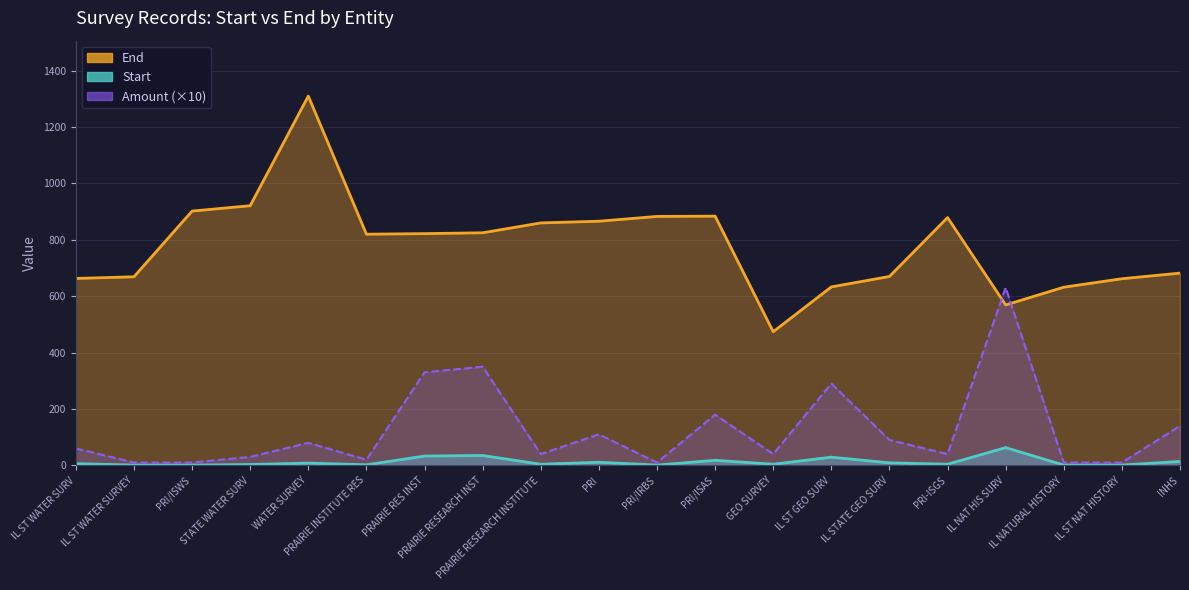

What is the label of the 17th point from the left?

IL NAT HIS SURV